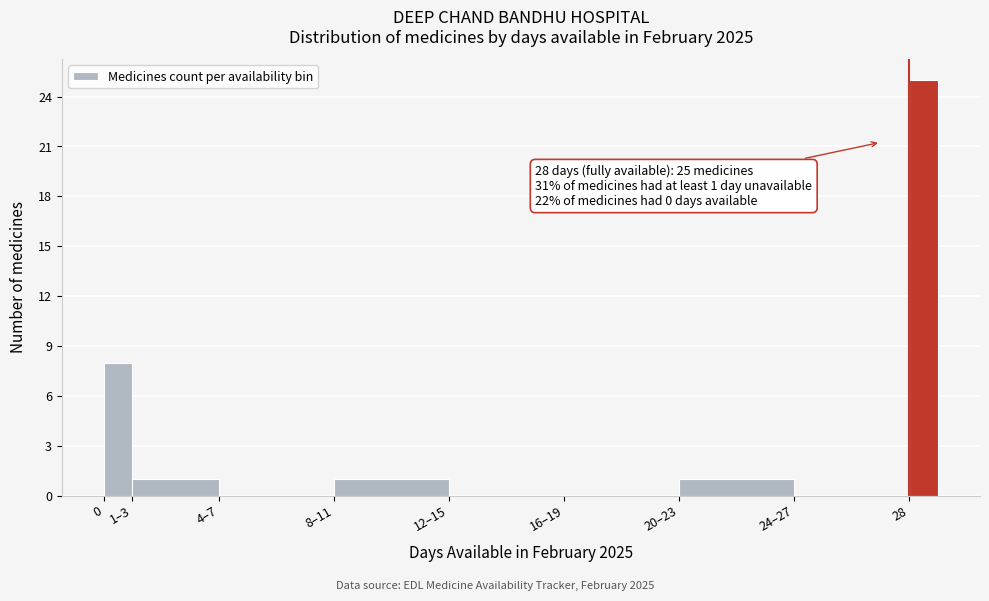

Reading left to right, list all the values displayed in this chart.

0=8	1–3=1	4–7=0	8–11=1	12–15=0	16–19=0	20–23=1	24–27=0	28=25